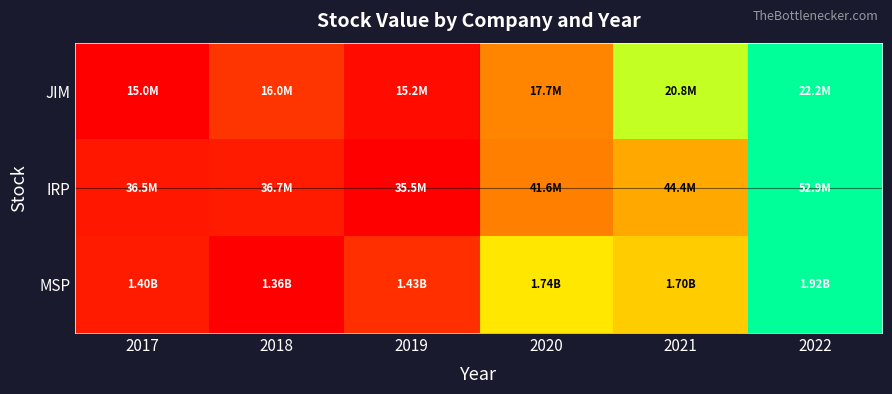

What is the total value across all series at 2022?

3.0